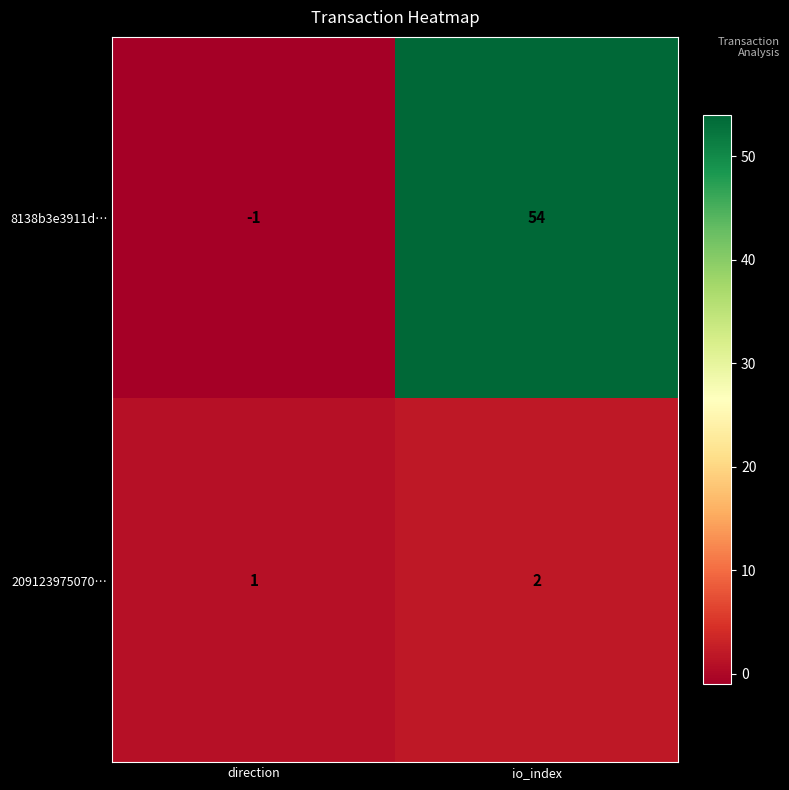

List the series in order of their overall mean, lowest first.

209123975070…, 8138b3e3911d…